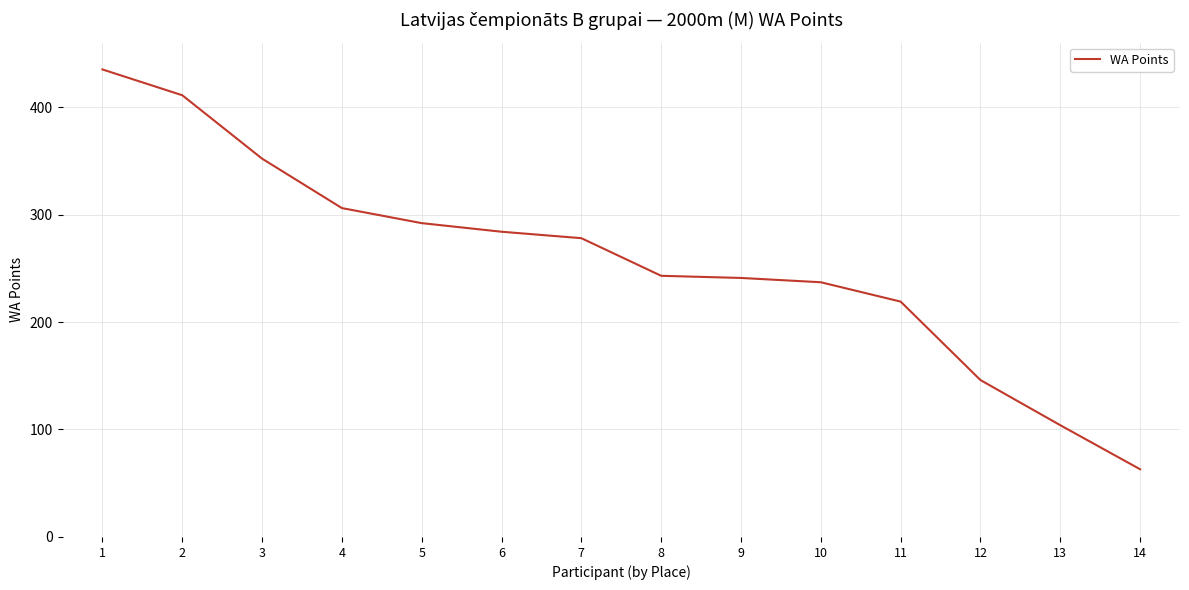

What value does the data have at 13?

104